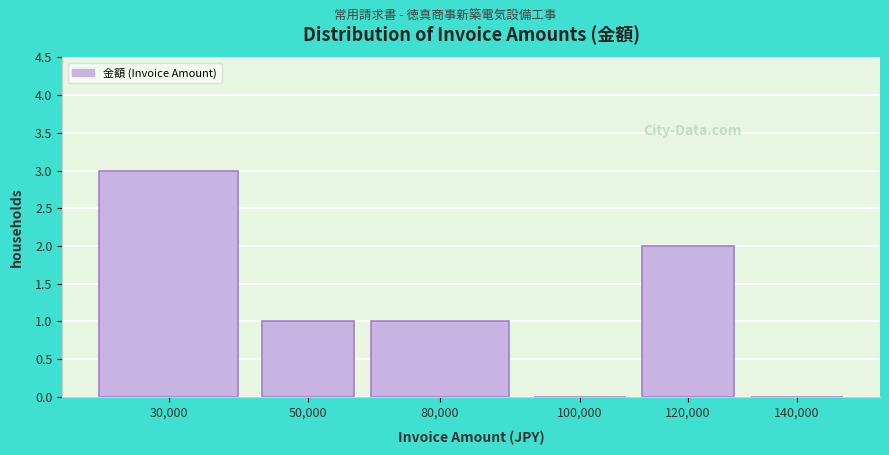

Reading left to right, extract all data points from this chart.

30,000=3	50,000=1	80,000=1	100,000=0	120,000=2	140,000=0